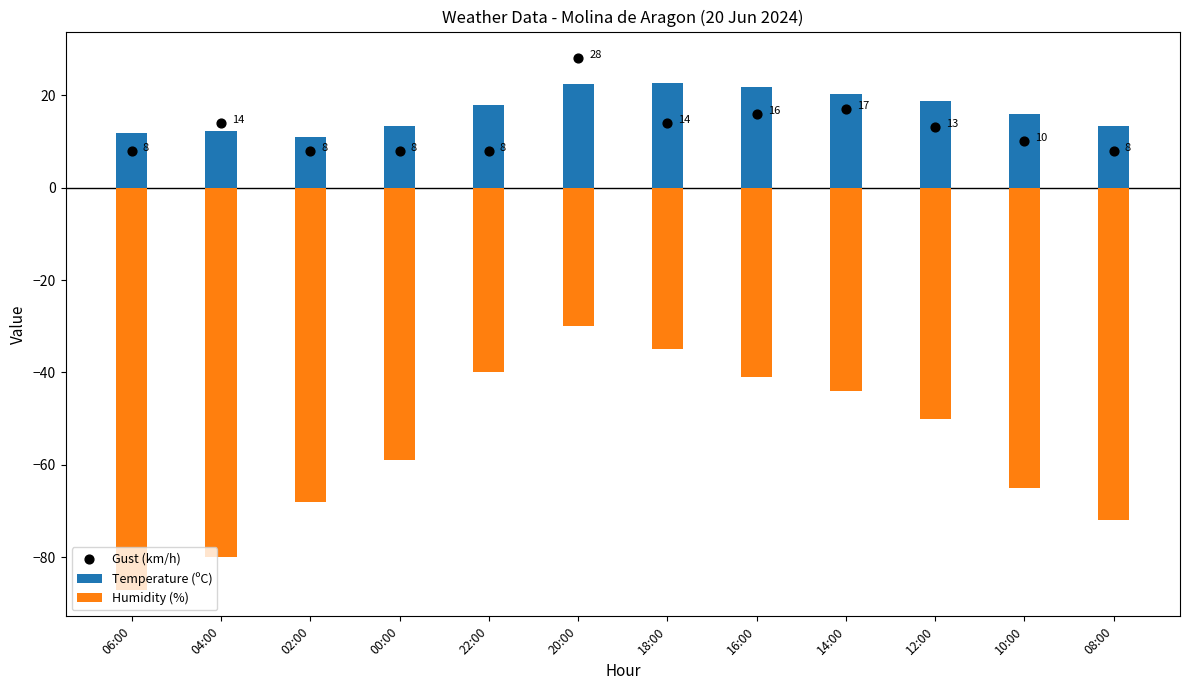

Is the value of Gust (km/h) at 16:00 greater than the value of Temperature (ºC) at 08:00?

Yes